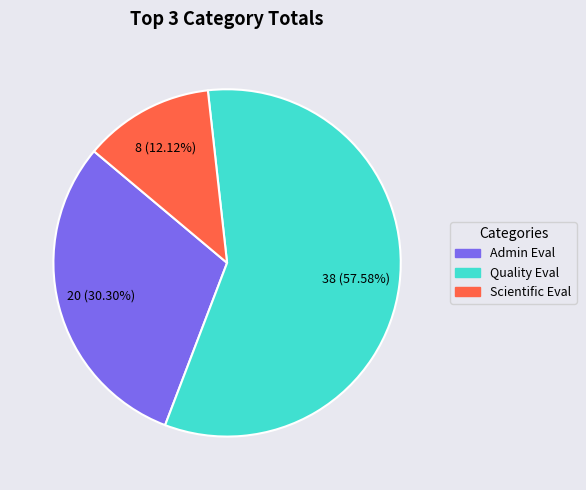

Does any single category account for the majority?

Yes